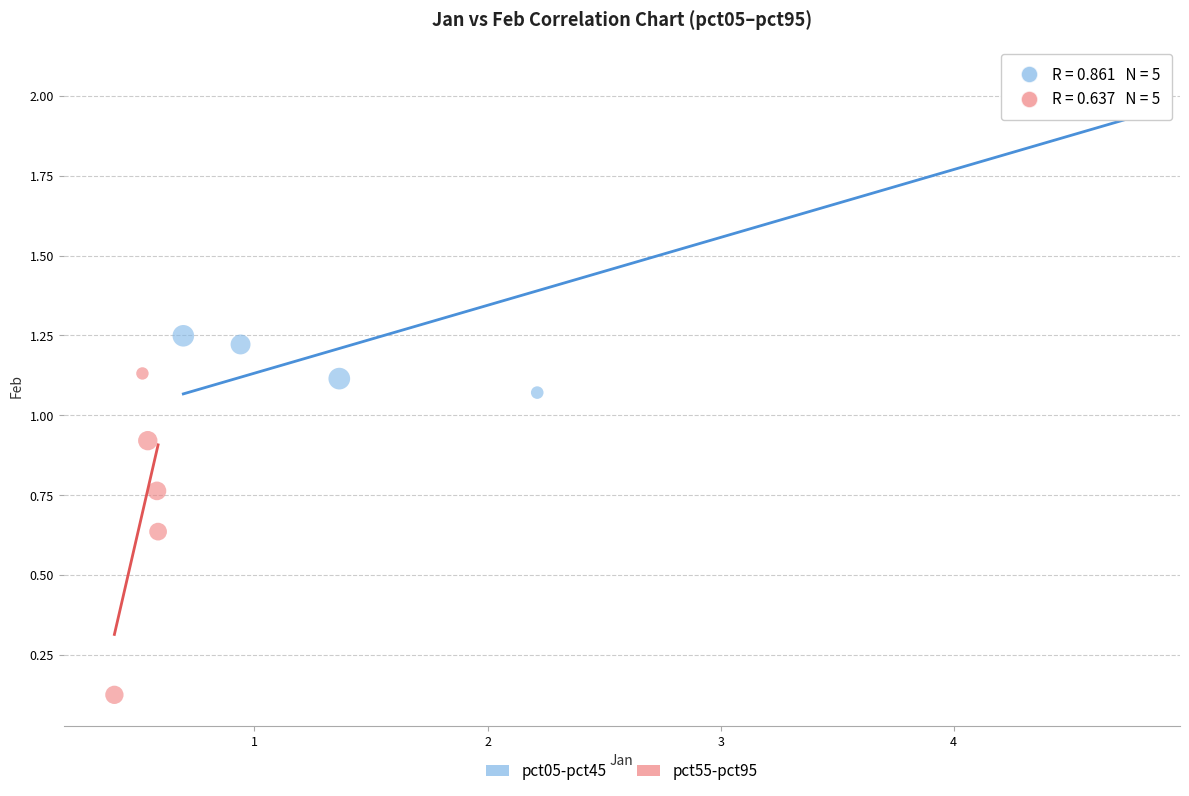

Which series contains the lowest Y value?

pct55-pct95